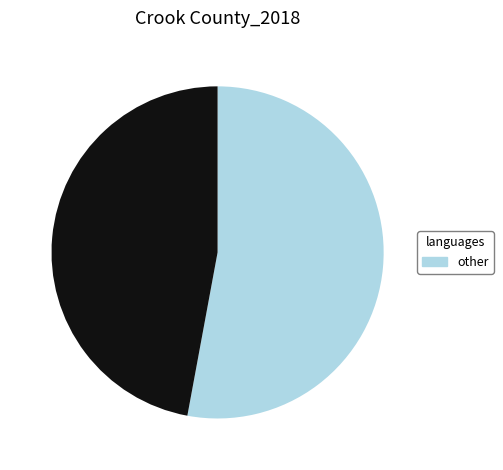

Is there a majority slice in this chart?

Yes